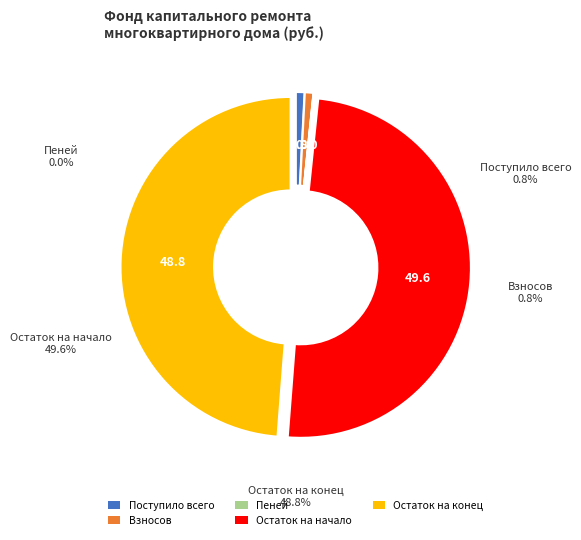

To the nearest percent, what percentage of the pie is Поступило всего?

1%